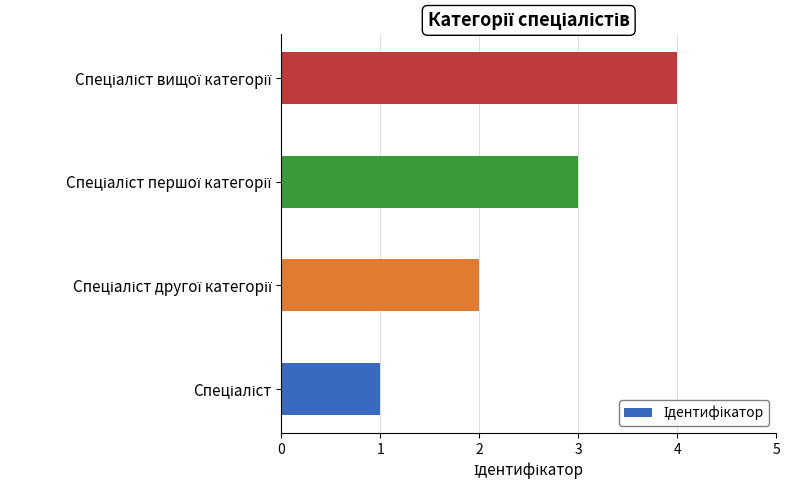

What is the maximum value shown in the chart?

4